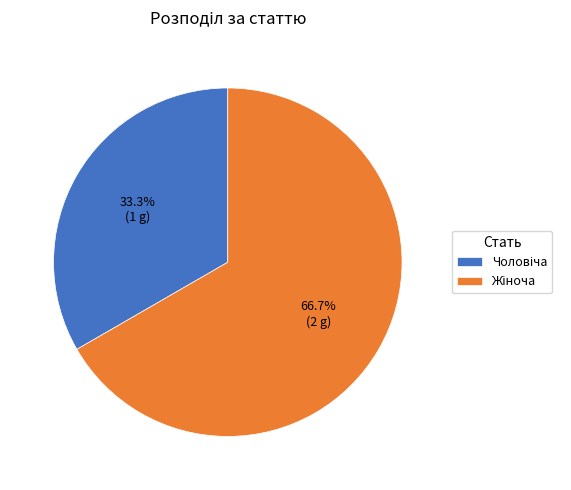

Is there any slice that represents more than half of the pie?

Yes